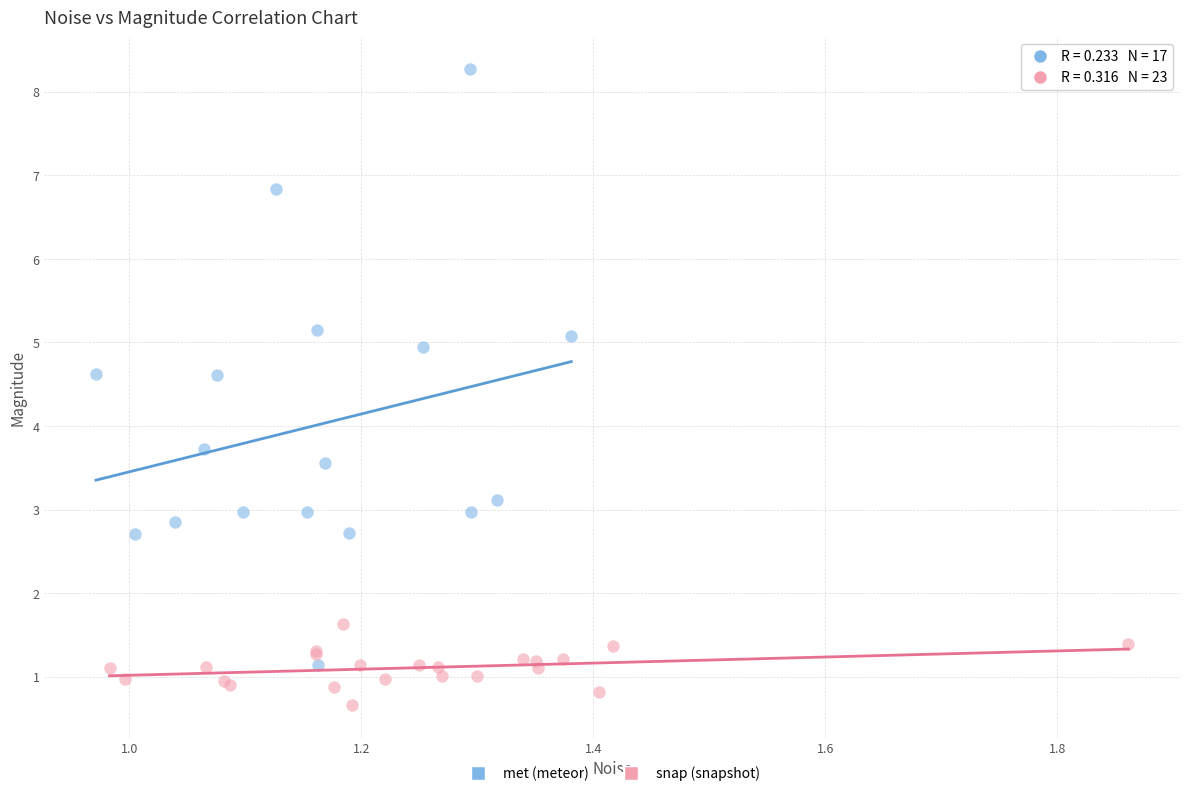

Which series has the largest Y range (max minus min)?

met (meteor)